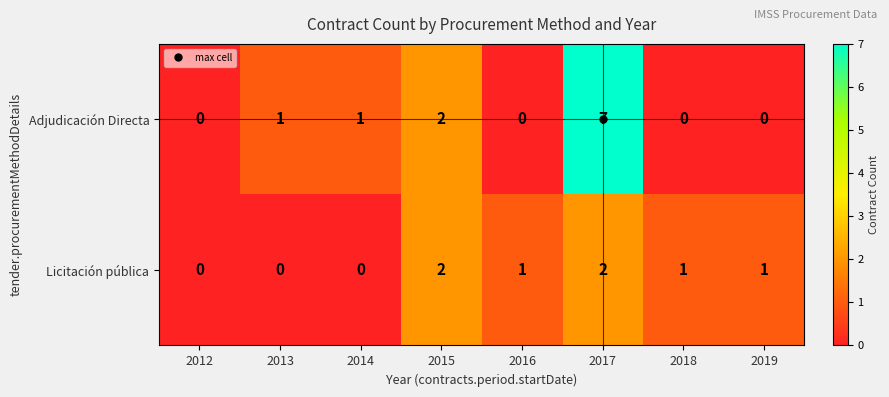

What is the sum of all Adjudicación Directa values?

11